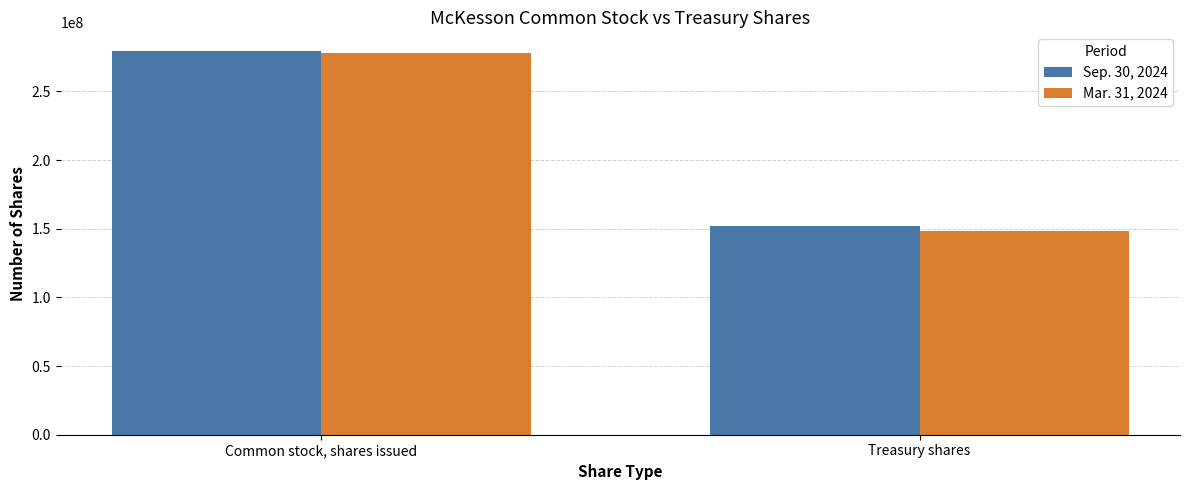

Reading left to right, what are all the values shown in this chart?

Sep. 30, 2024: 279000000	152000000
Mar. 31, 2024: 278000000	148000000